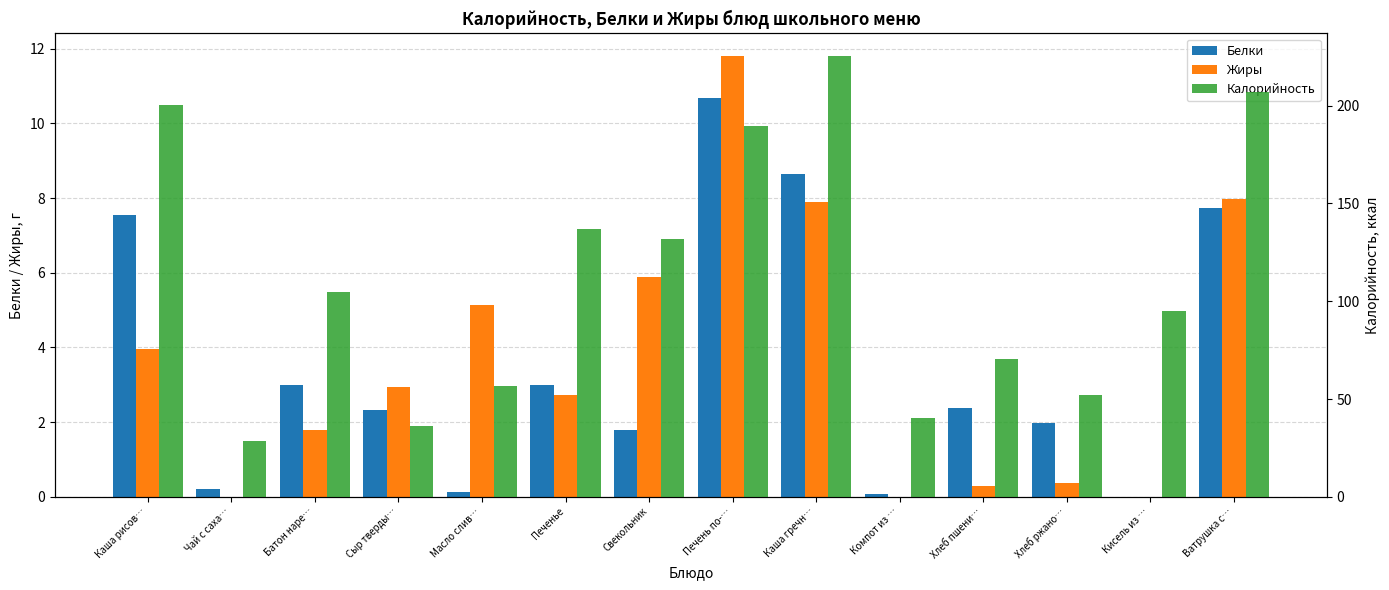

What is the sum of the Калорийность values at Хлеб ржано… and Свекольник?

184.3